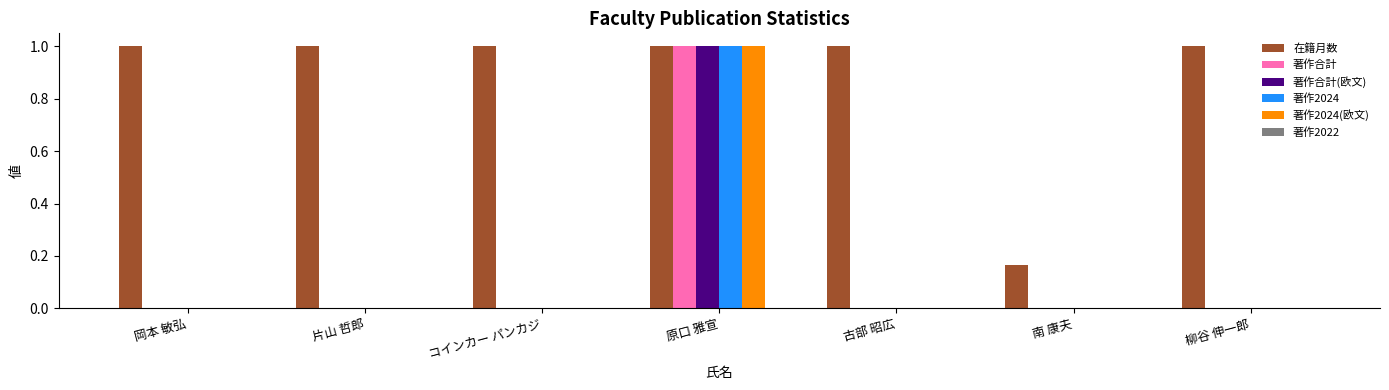

At which category is the sum across all series the highest?

原口 雅宣